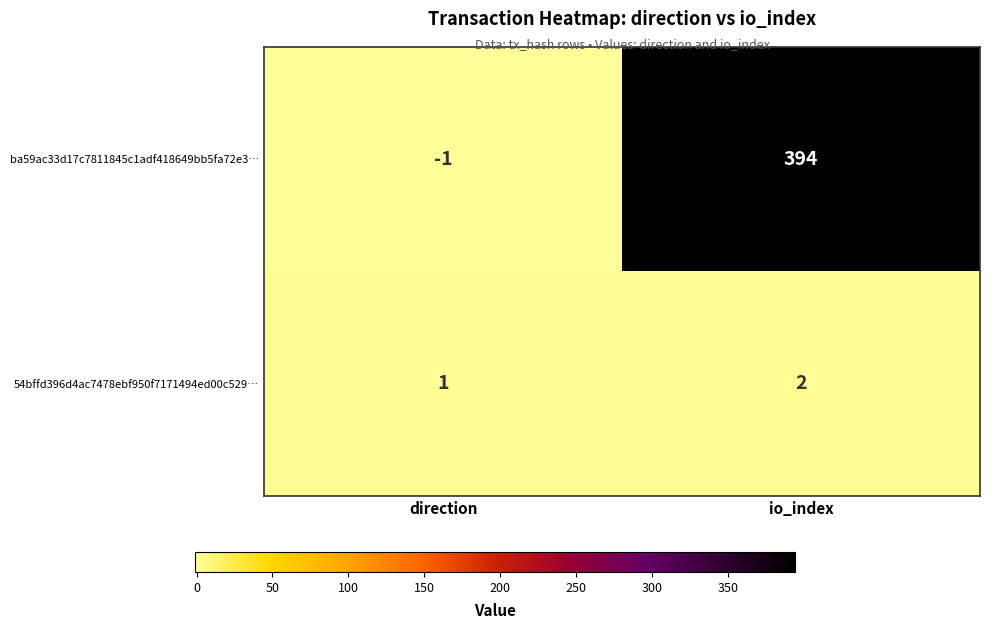

Which series has the widest spread of values?

ba59ac33d17c7811845c1adf418649bb5fa72e3…